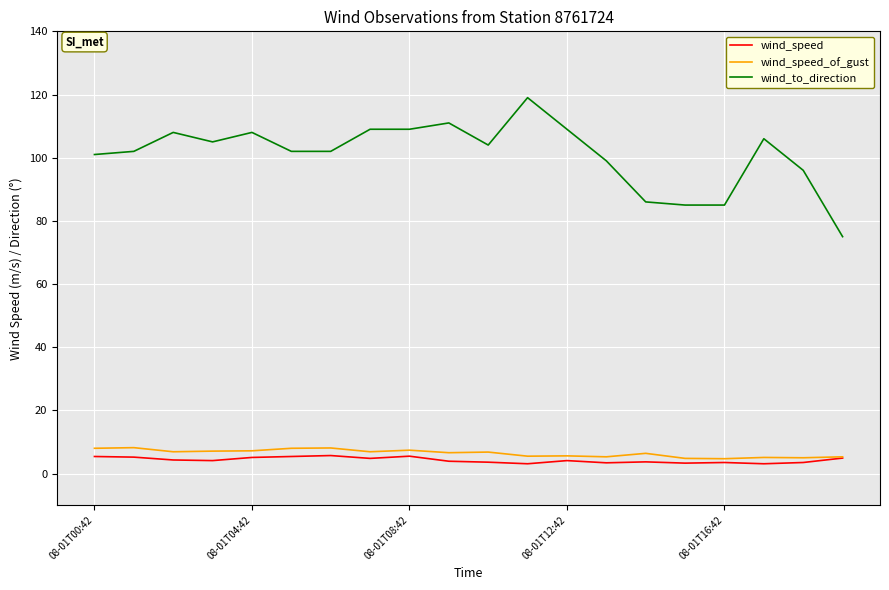

True or false: wind_speed and wind_to_direction intersect in this chart.

False